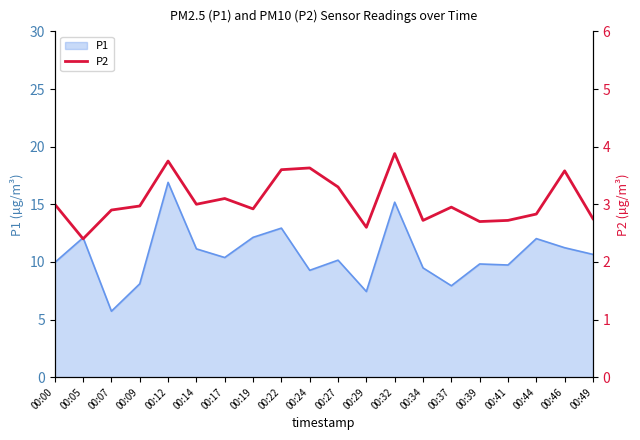

Which category has the highest value in the P1 series?

00:12